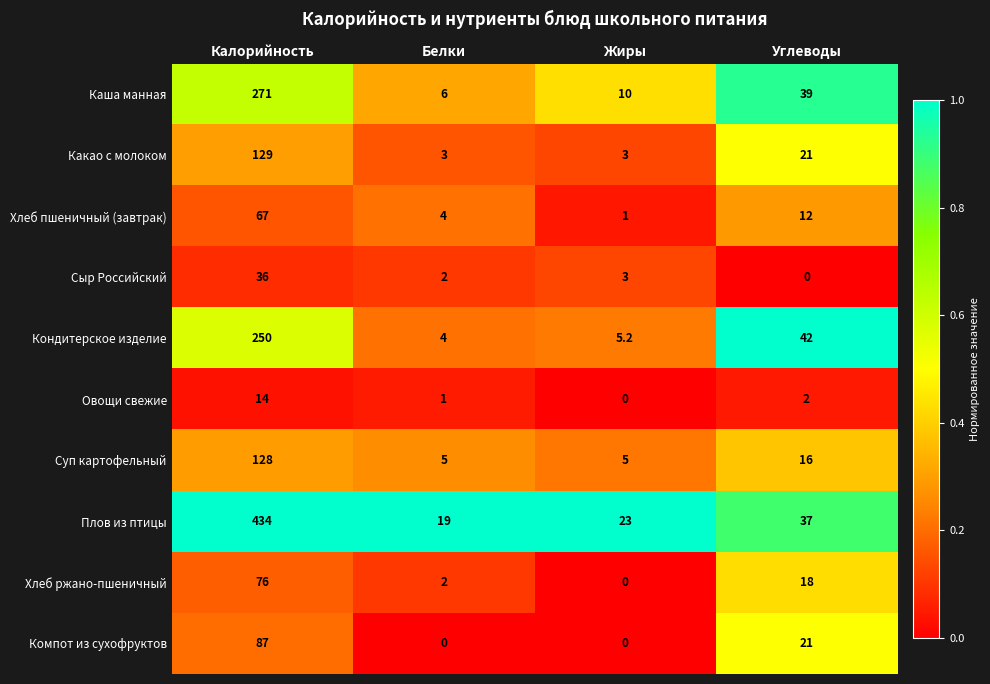

Is the value of Каша манная at Жиры greater than the value of Какао с молоком at Белки?

Yes